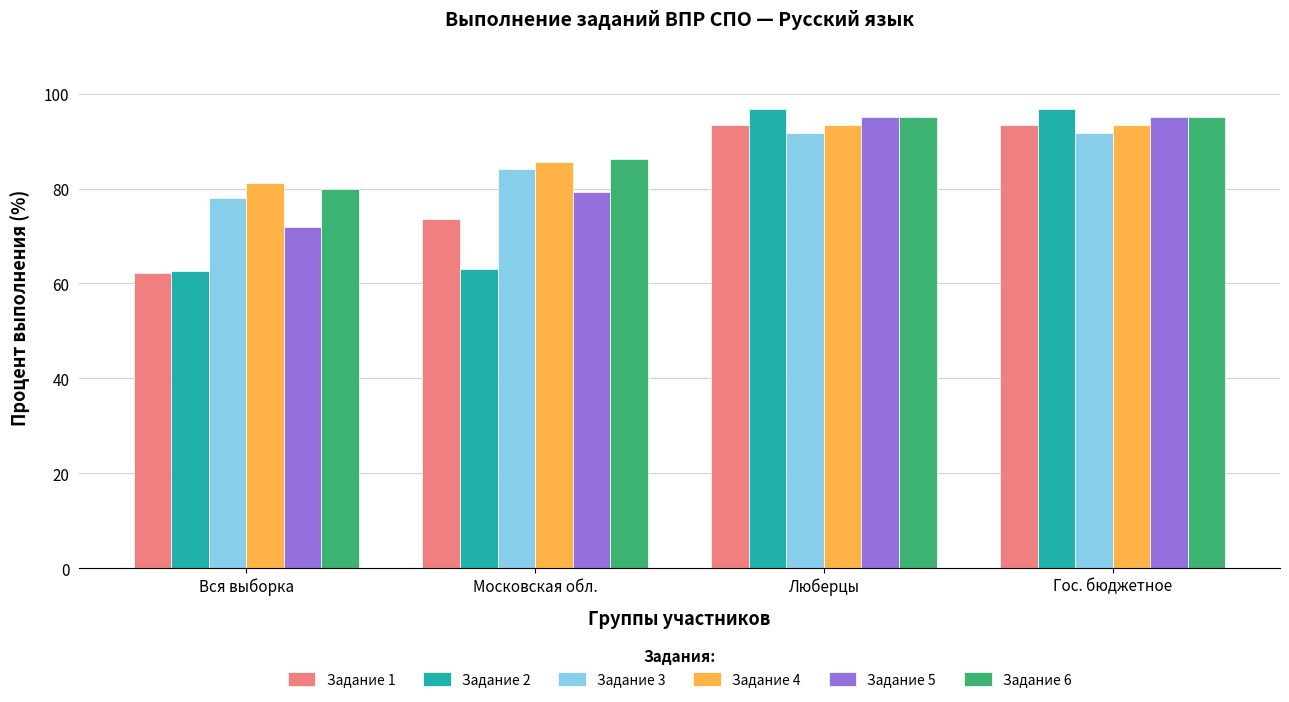

What is the difference between the Задание 4 values at Московская обл. and Люберцы?

7.8